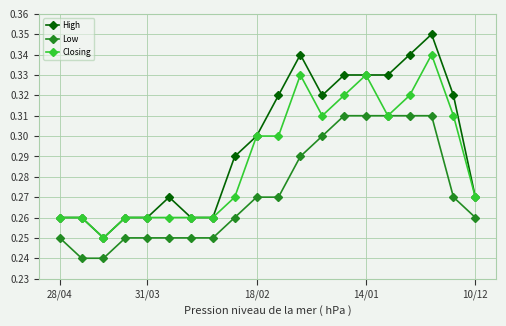

List the series in order of their overall mean, lowest first.

Low, Closing, High